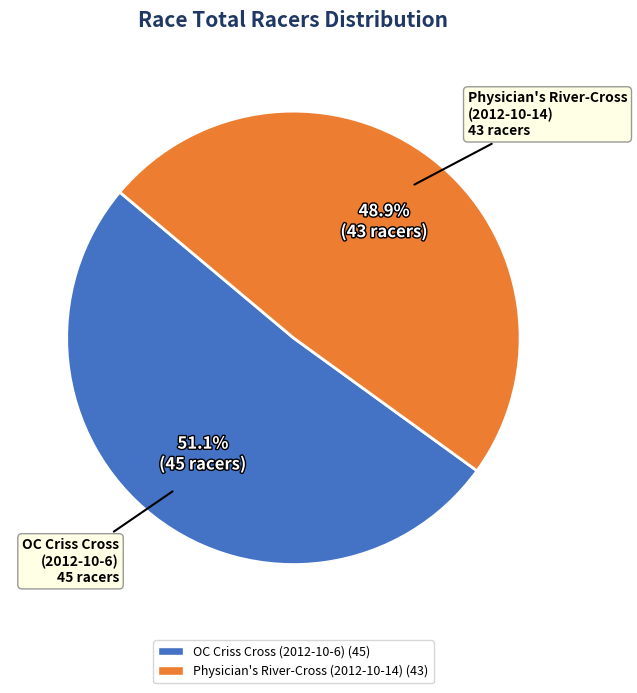

Is there a majority slice in this chart?

Yes